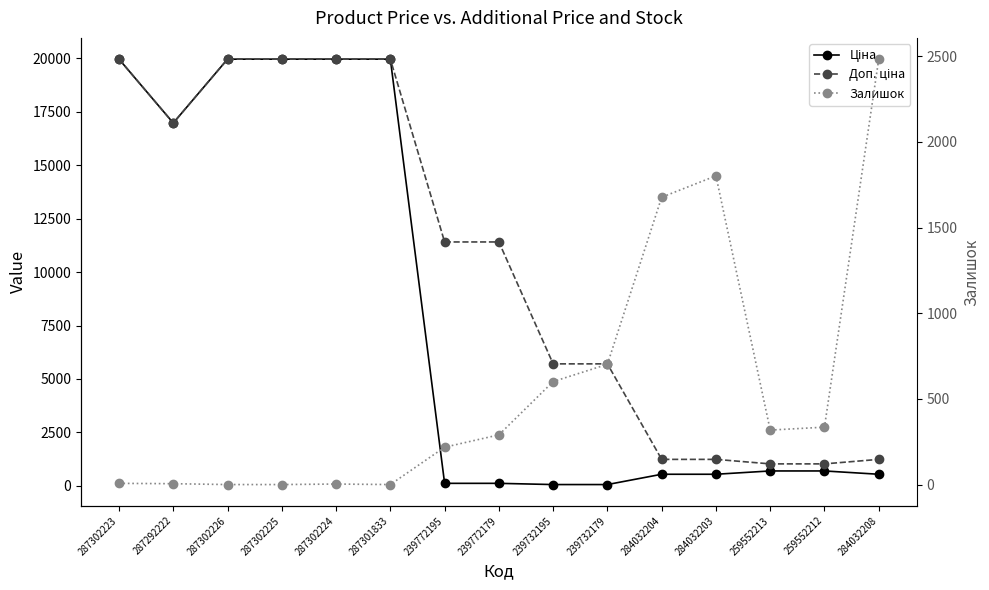

Does the chart display data point markers on the line(s)?

Yes